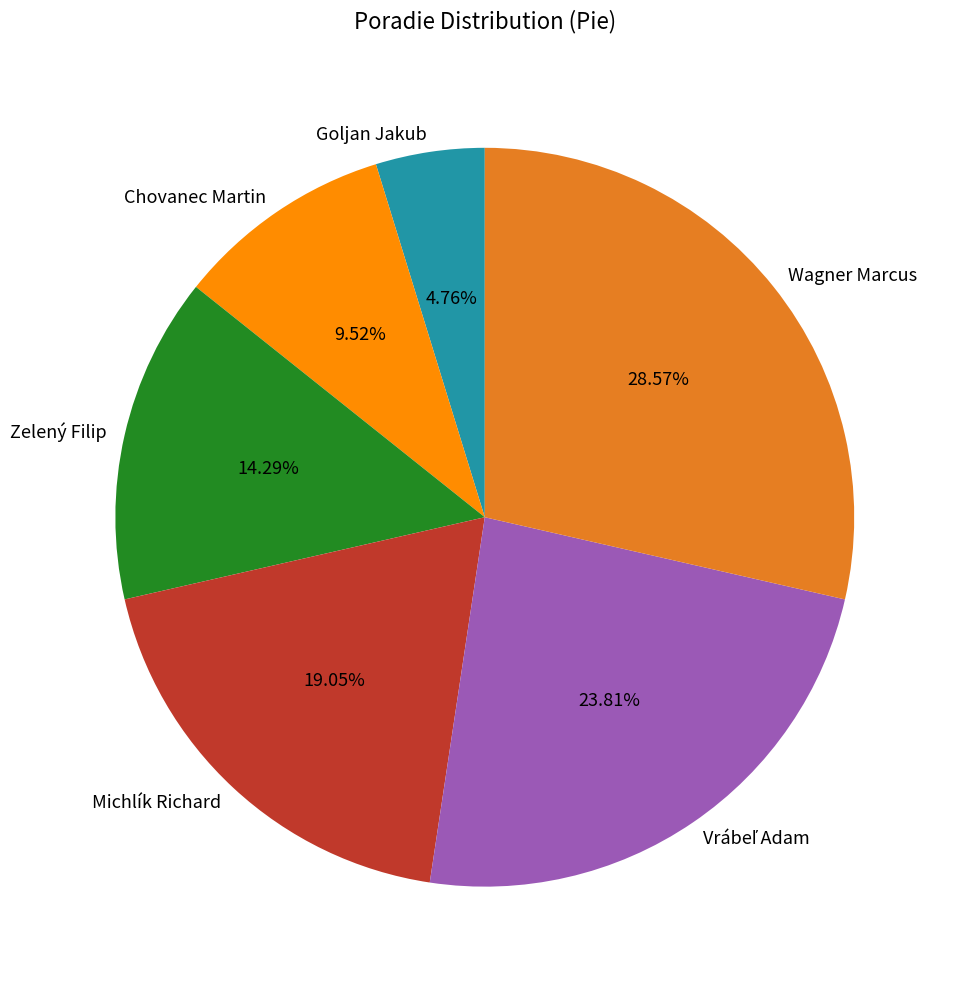

What portion of the pie excludes Michlík Richard?

81.0%